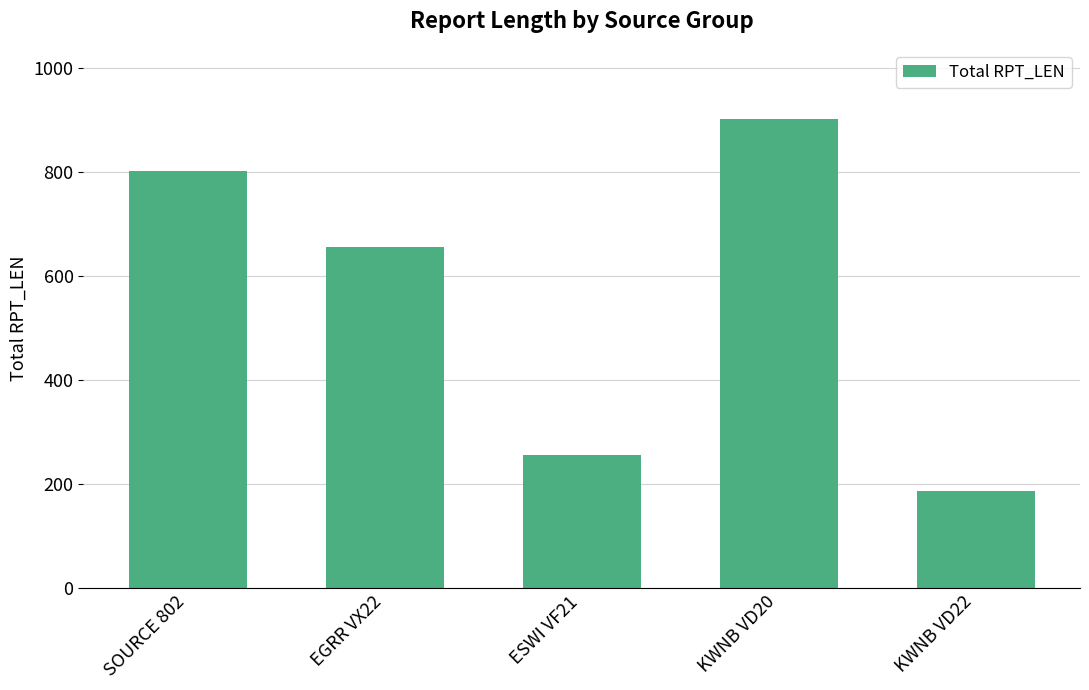

At which label does the data first exceed 656?

SOURCE 802